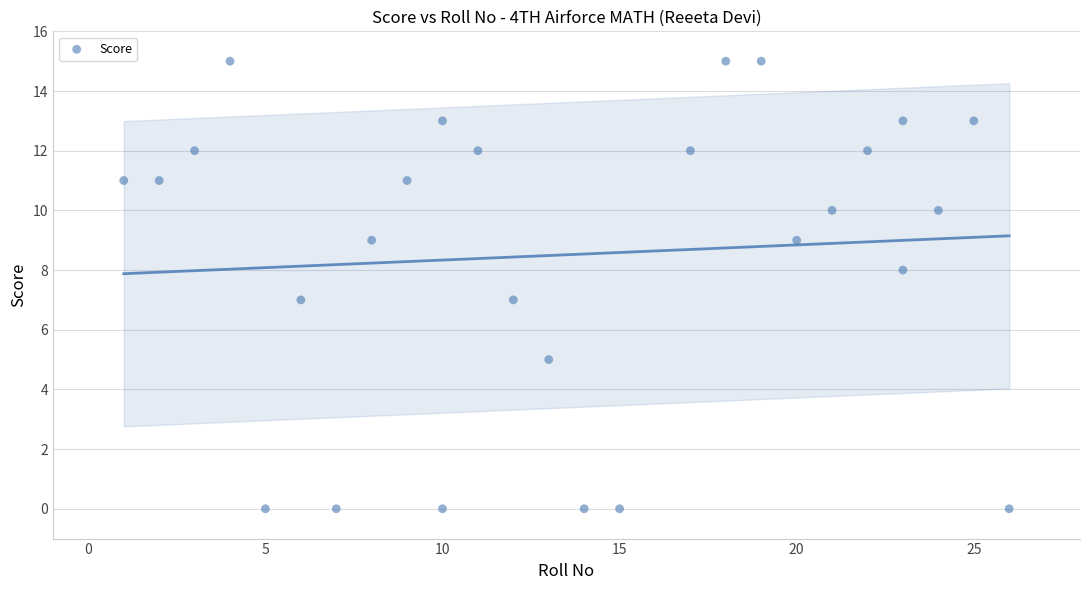

What is the range of X values (max minus min)?

25